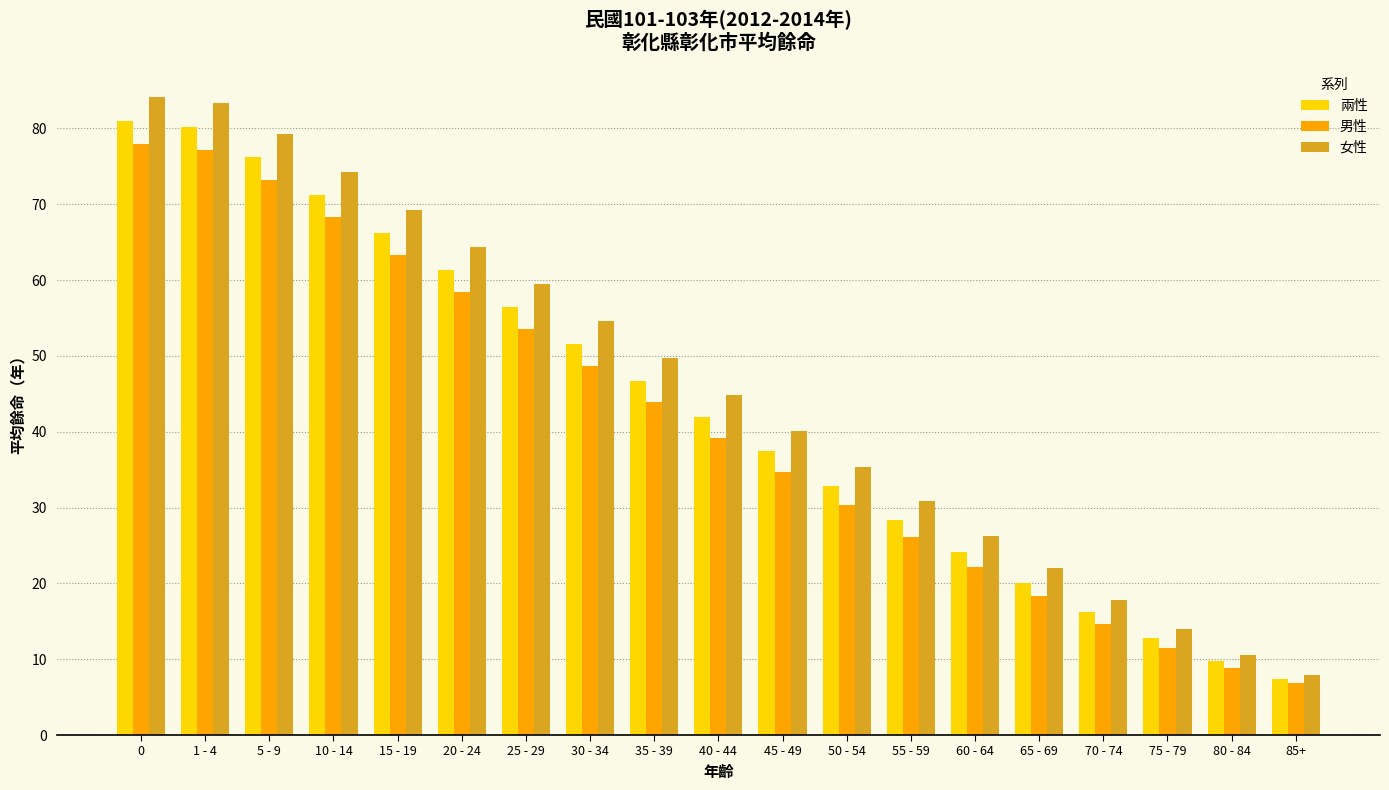

What are all the series names shown in the legend?

兩性, 男性, 女性